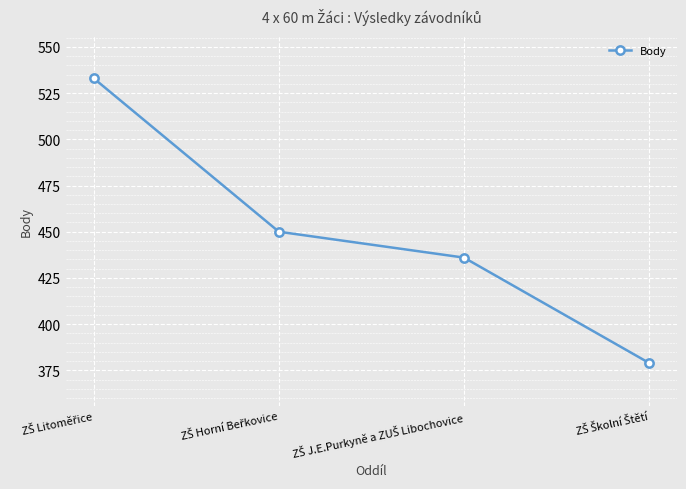

What is the value of the 1st point from the left?

533